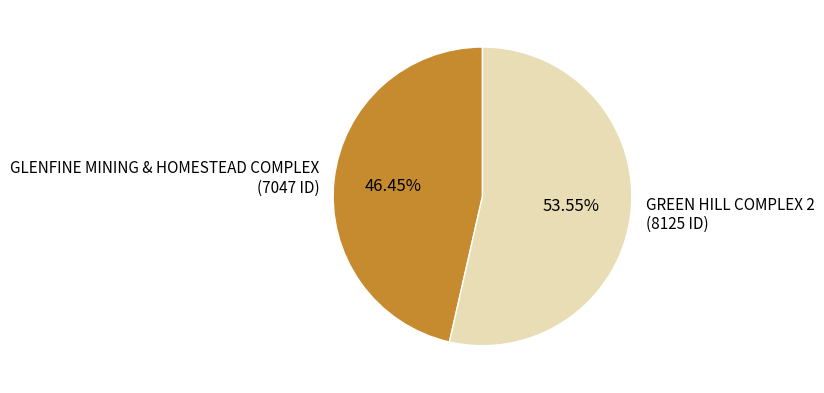

Count the number of slices in the pie.

2